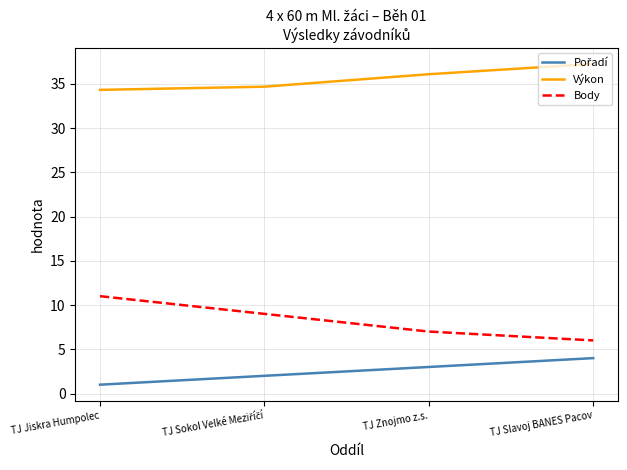

At which label does Body reach its peak?

TJ Jiskra Humpolec